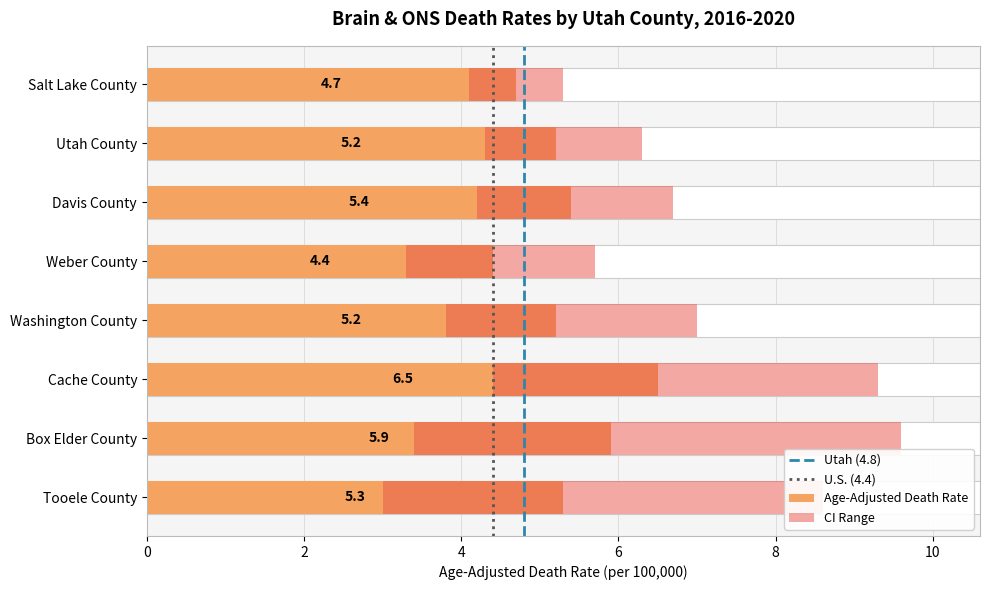

Does the chart contain any negative values?

No